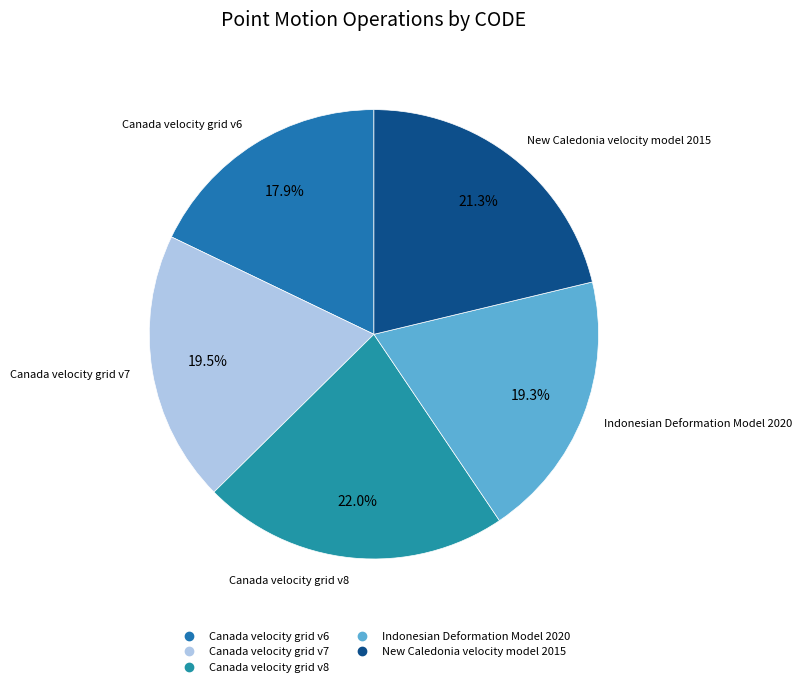

Between Canada velocity grid v6 and New Caledonia velocity model 2015, which is larger?

New Caledonia velocity model 2015